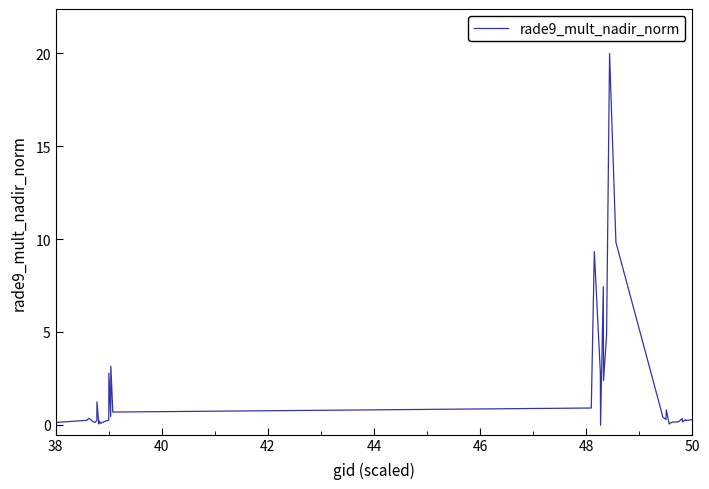

What is the difference between the maximum and minimum values?

20.0